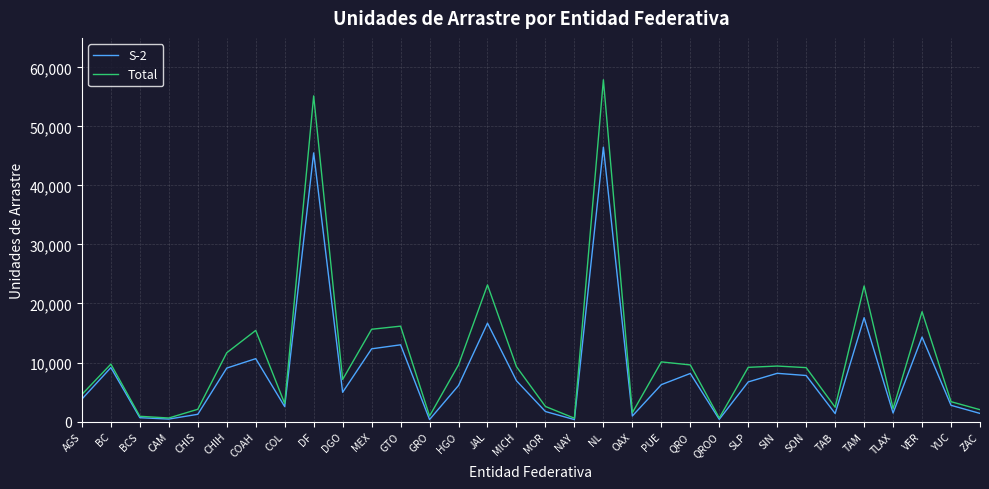

Rank the series at HGO from highest to lowest value.

Total, S-2